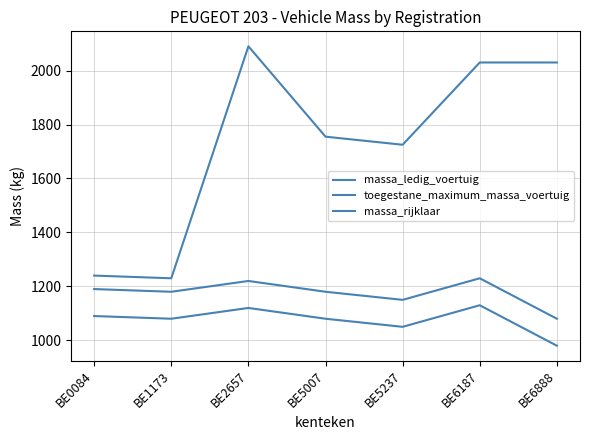

Does the chart have visible grid lines?

Yes